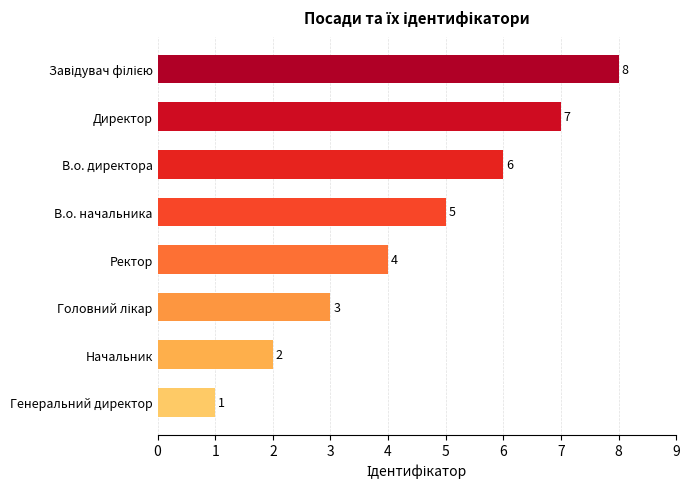

What is the difference between the maximum and second lowest values?

6